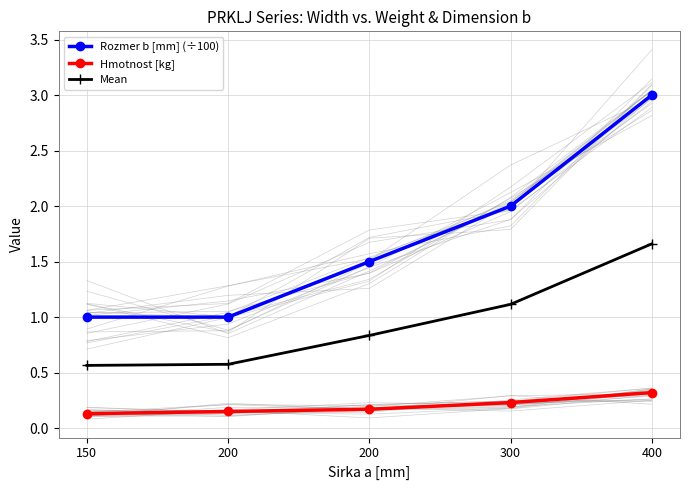

What is the sum of all Rozmer b [mm] (÷100) values?

8.5